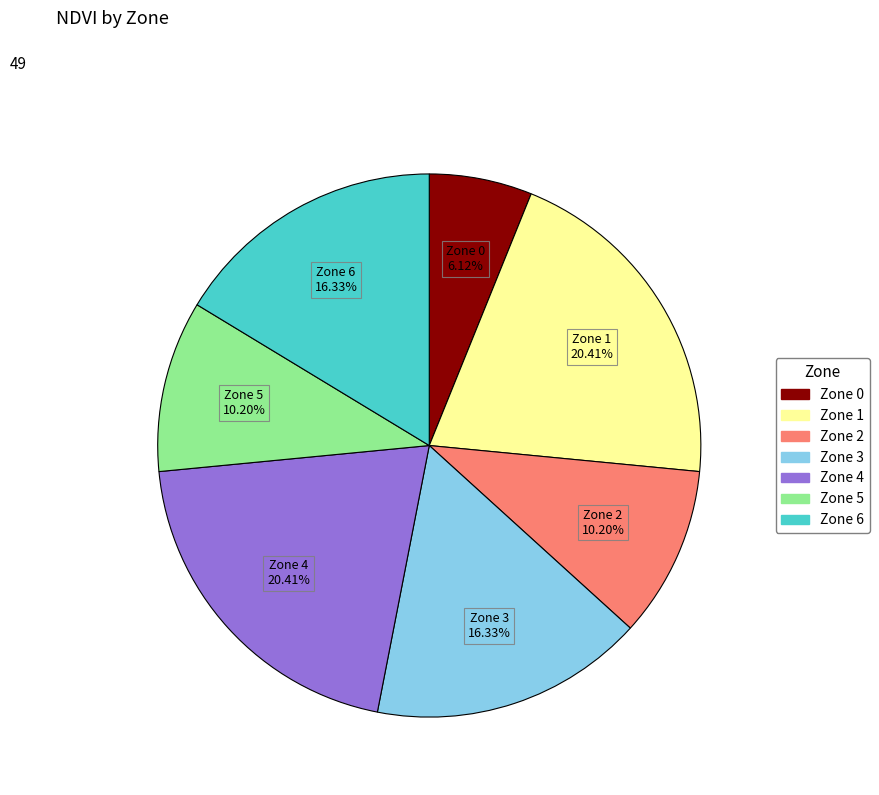

Is there any slice that represents more than half of the pie?

No